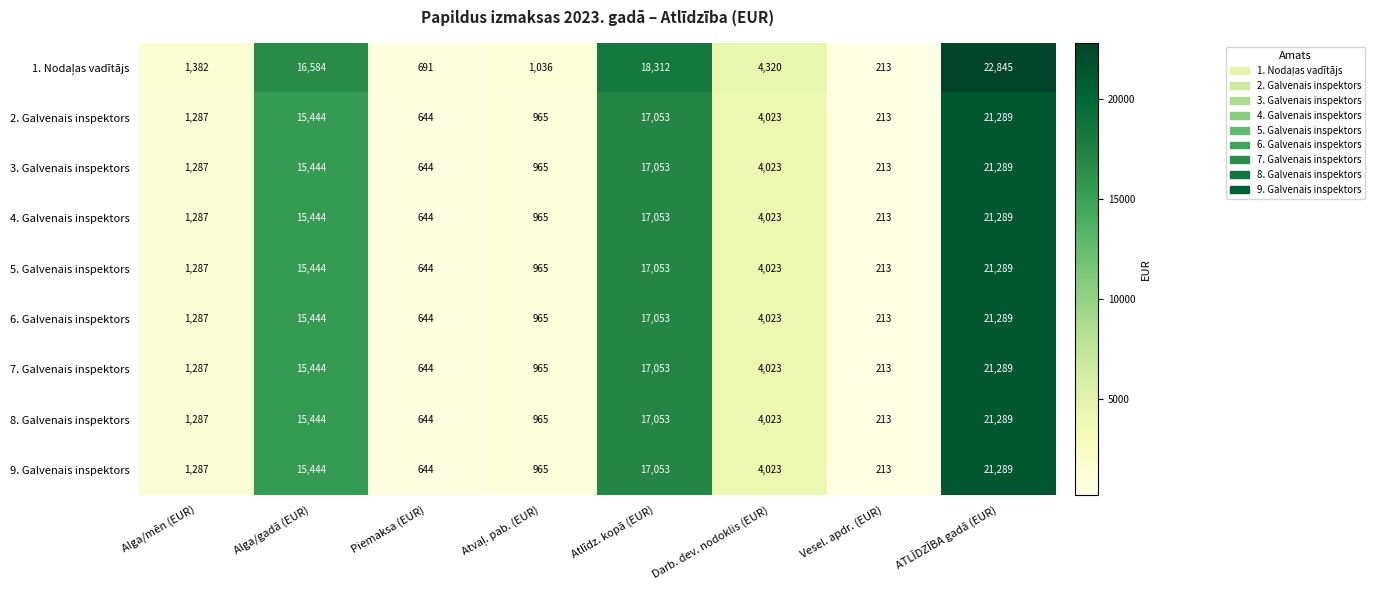

What is the difference between the second highest and second lowest values in the 6. Galvenais inspektors series?

16409